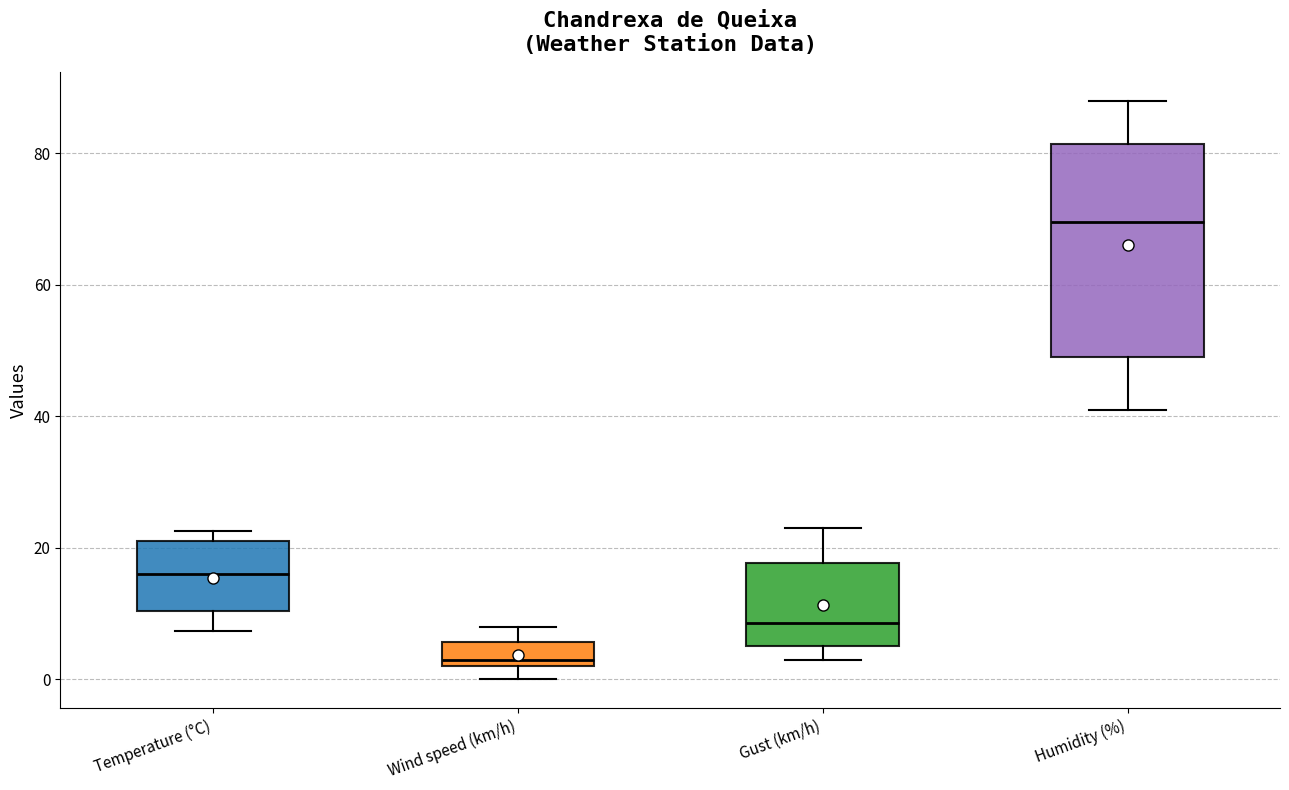

Reading left to right, read every box against the y-axis: the position of its median line, the range the box covers, and the ends of its whiskers. The values are not printed on the chart, so give them approximately, as read against the axis.

Temperature (°C): median 16, box 10 to 20, whiskers 8 to 22
Wind speed (km/h): median 4, box 2 to 6, whiskers 0 to 8
Gust (km/h): median 8, box 6 to 18, whiskers 4 to 24
Humidity (%): median 70, box 50 to 82, whiskers 42 to 88